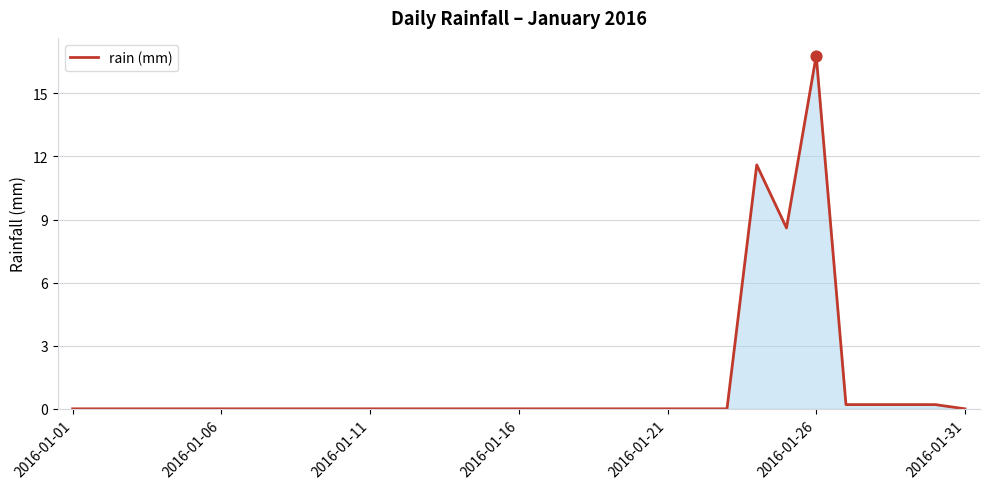

What is the difference between the maximum and minimum values?

16.8